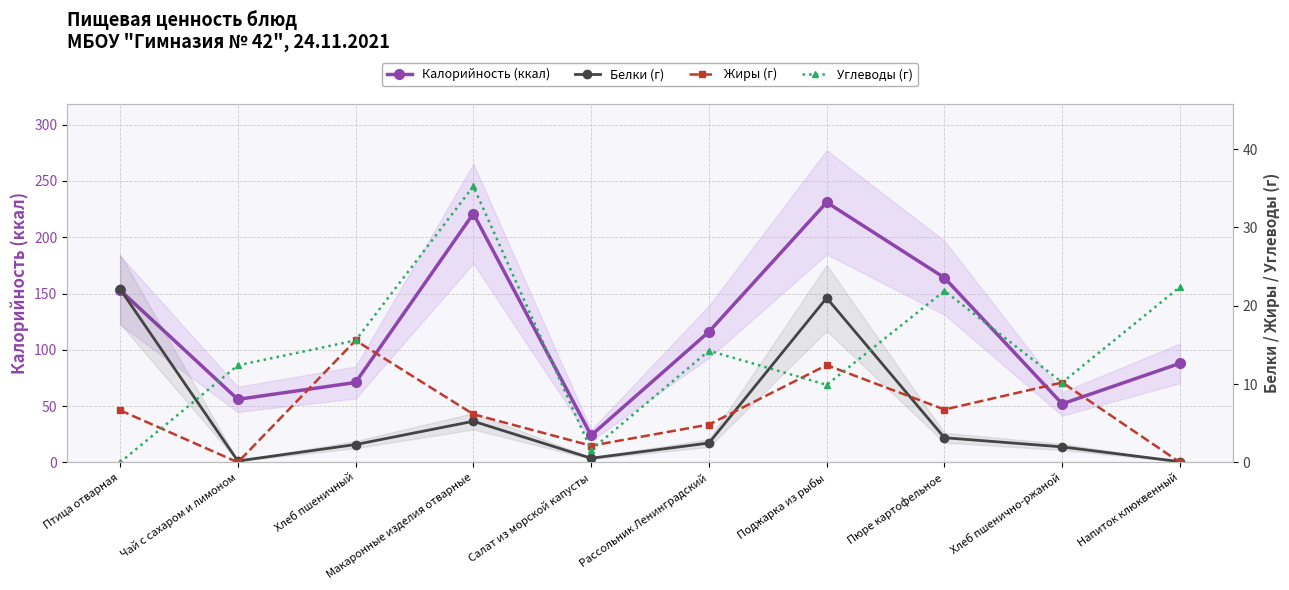

Which has a higher value, Птица отварная or Хлеб пшенично-ржаной?

Птица отварная